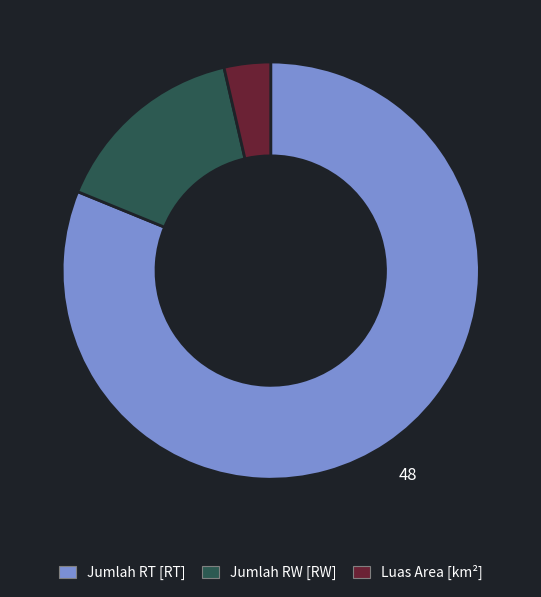

Which slice is the smallest?

Luas Area [km²]